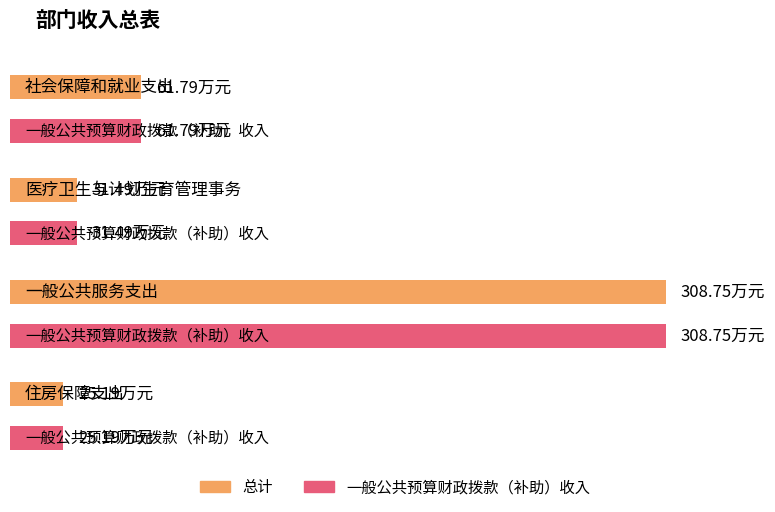

At how many categories does at least one series exceed 70?

1